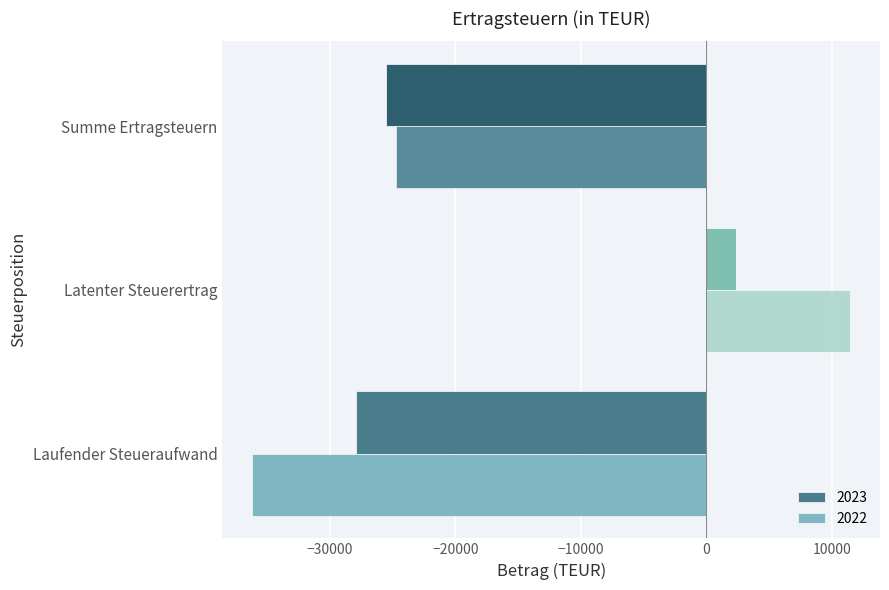

Between Laufender Steueraufwand and Latenter Steuerertrag, which series saw the biggest shift?

2022